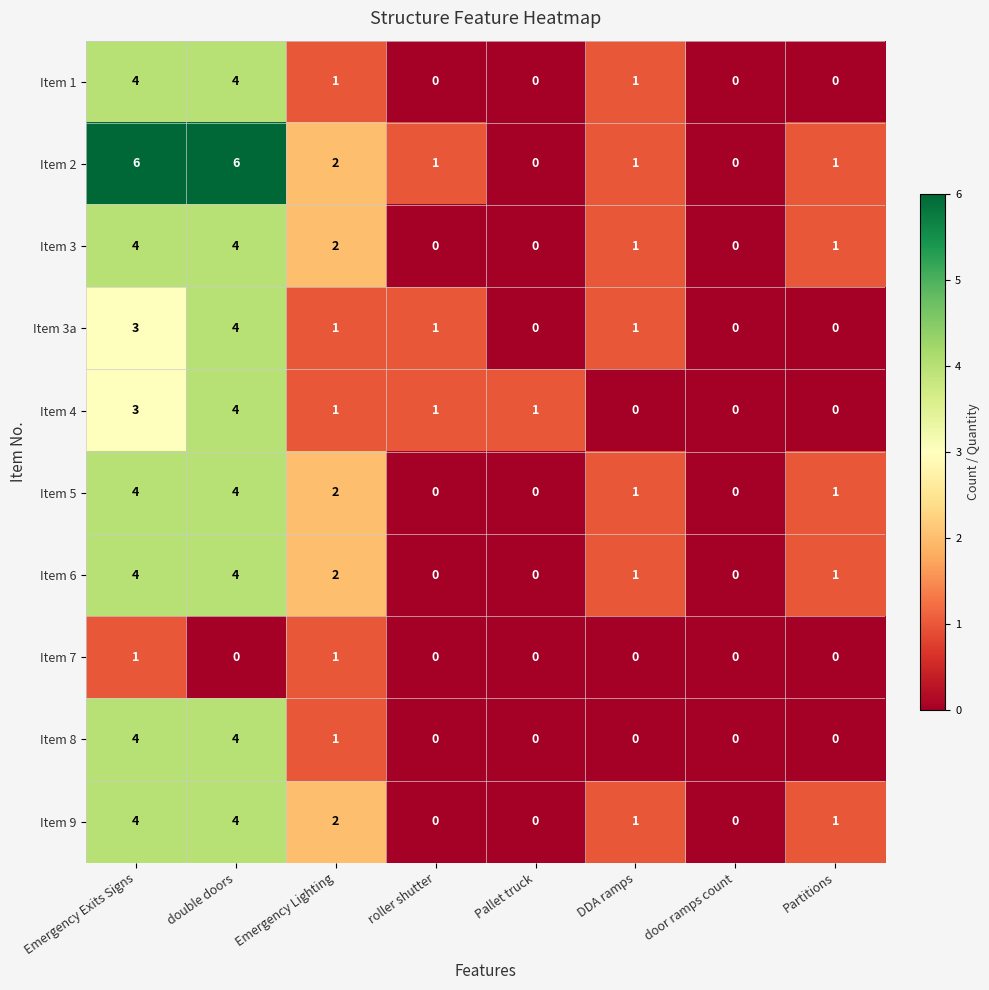

The value of Item 7 at Pallet truck is 0. True or false?

True